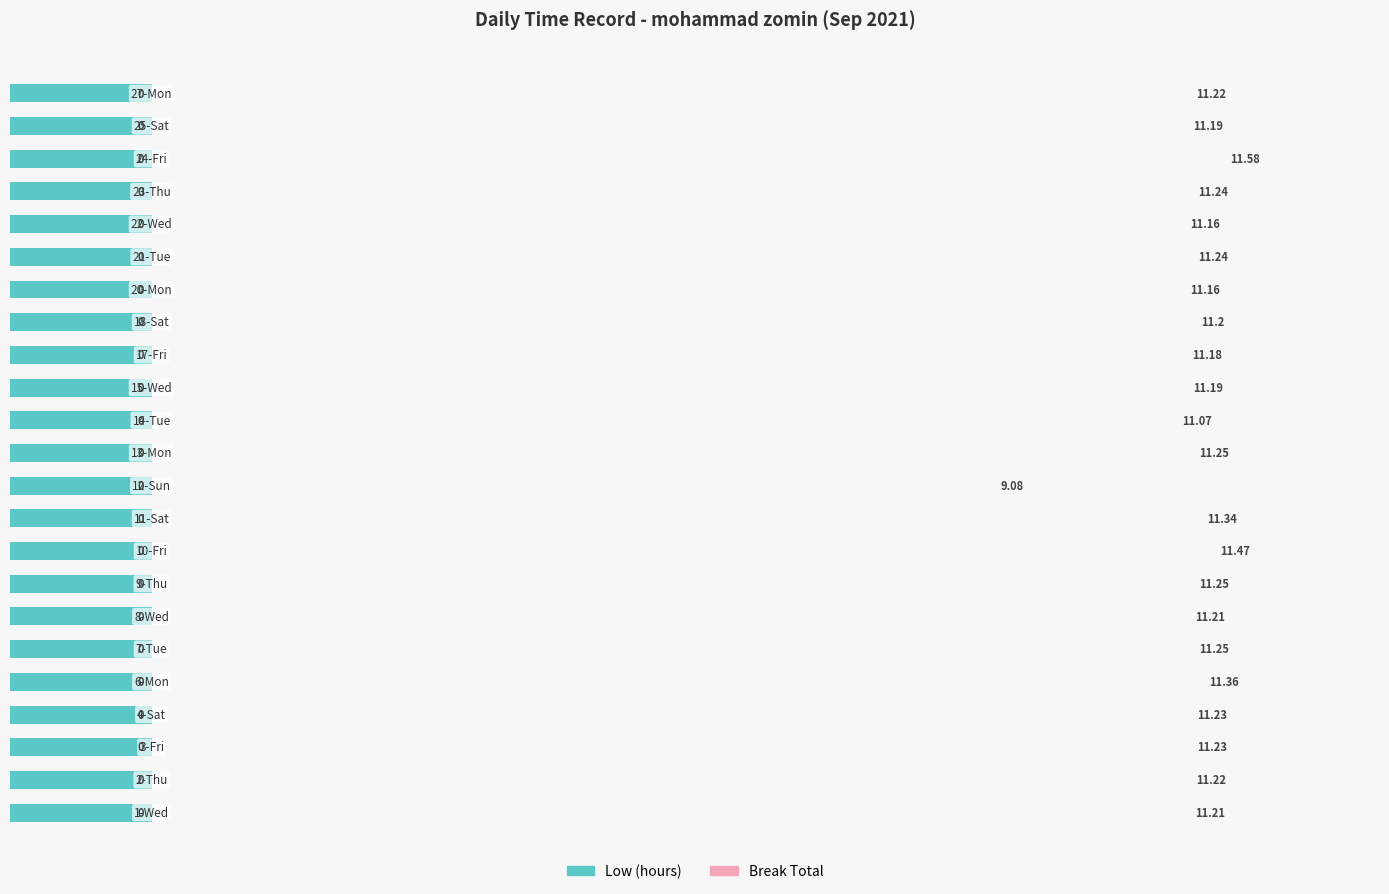

How many bars are there in each group?

2